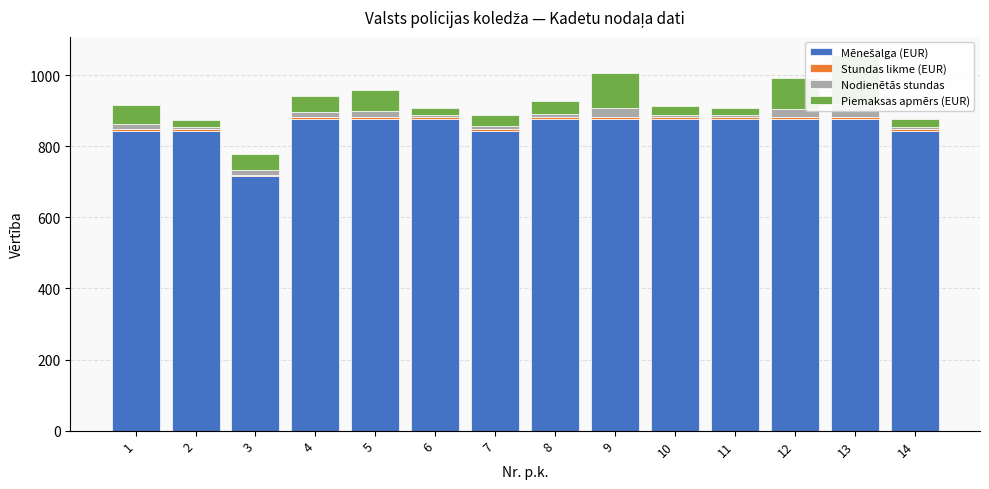

What is the value of the Mēnešalga (EUR) bar at the 1st from the left?

844.0